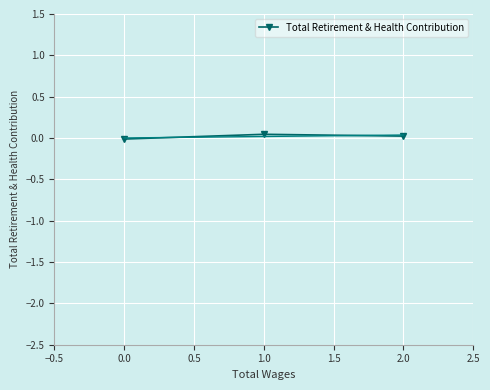

What position from the right is 1.0?

2